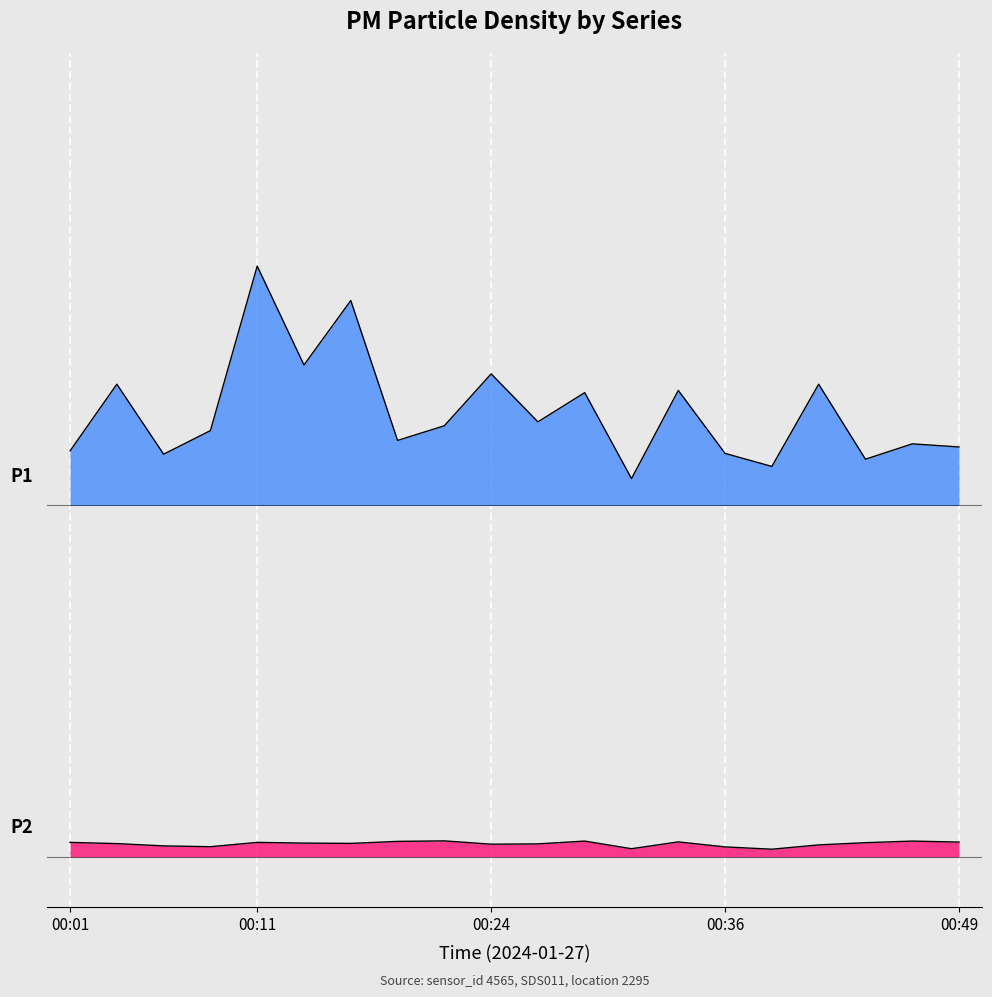

What are all the series names shown in the legend?

P1, P2